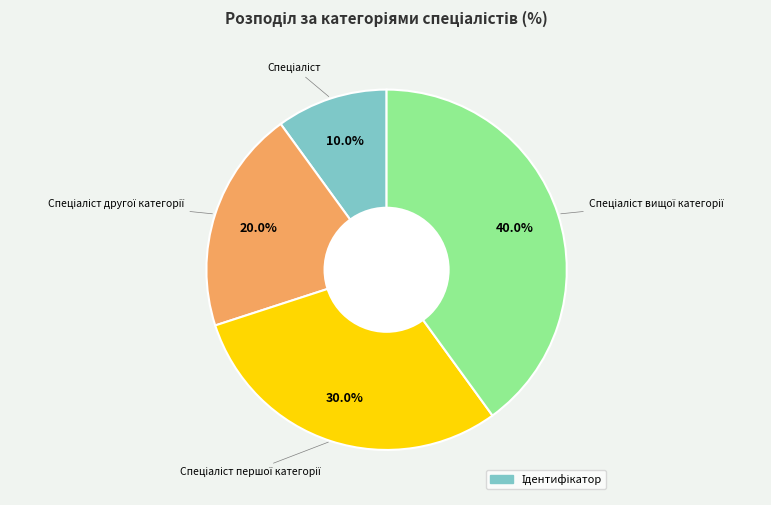

Does any single category account for the majority?

No